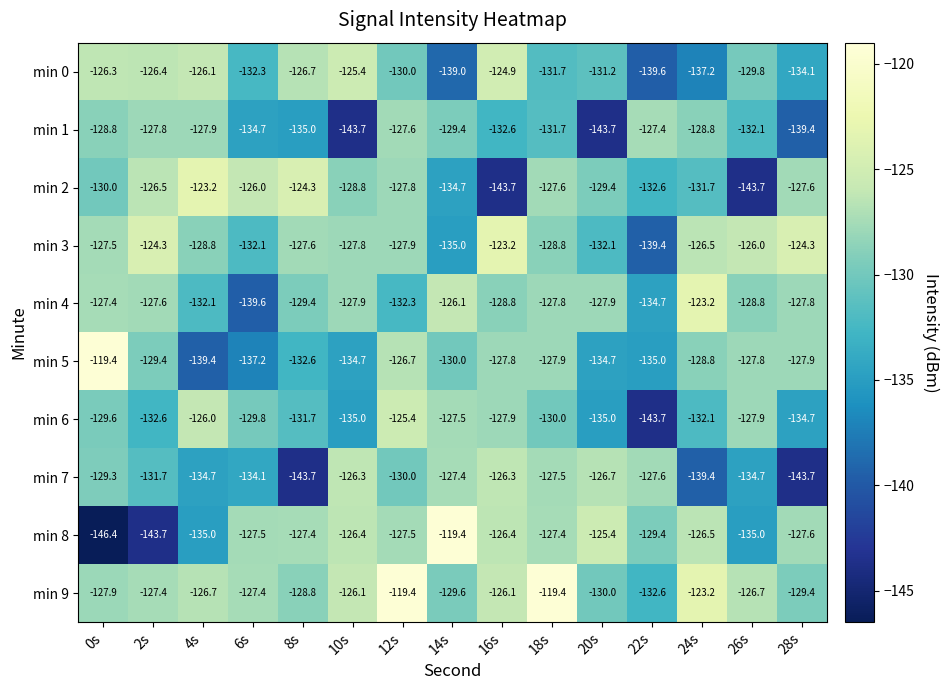

What is the total value across all series at 14s?

-1298.1